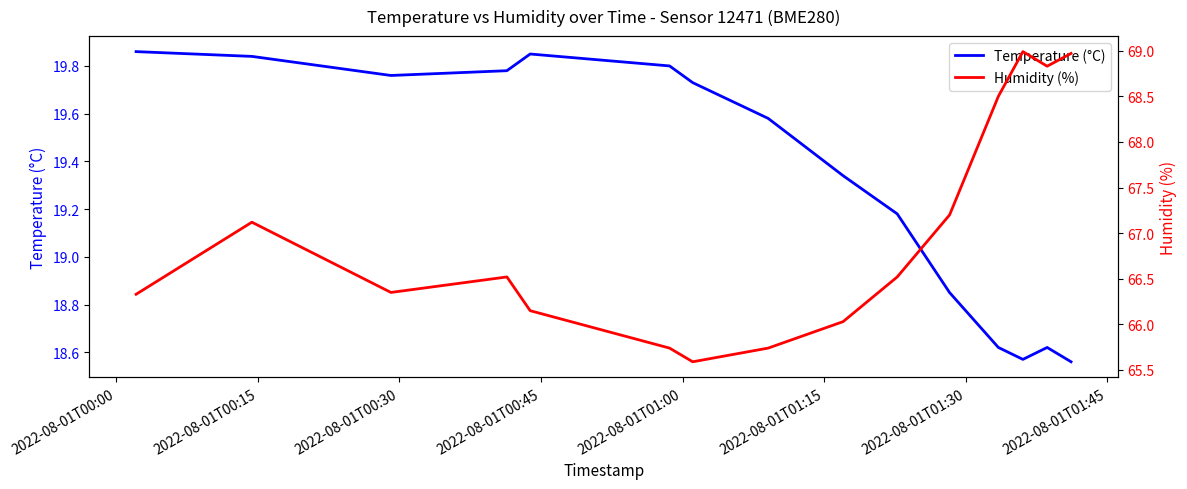

Reading left to right, what are all the values shown in this chart?

Temperature (°C): 19.9	19.8	19.8	19.8	19.9	19.8	19.7	19.6	19.3	19.2	18.9	18.6	18.6	18.6	18.6
Humidity (%): 66.3	67.1	66.3	66.5	66.2	65.7	65.6	65.7	66.0	66.5	67.2	68.5	69.0	68.8	69.0